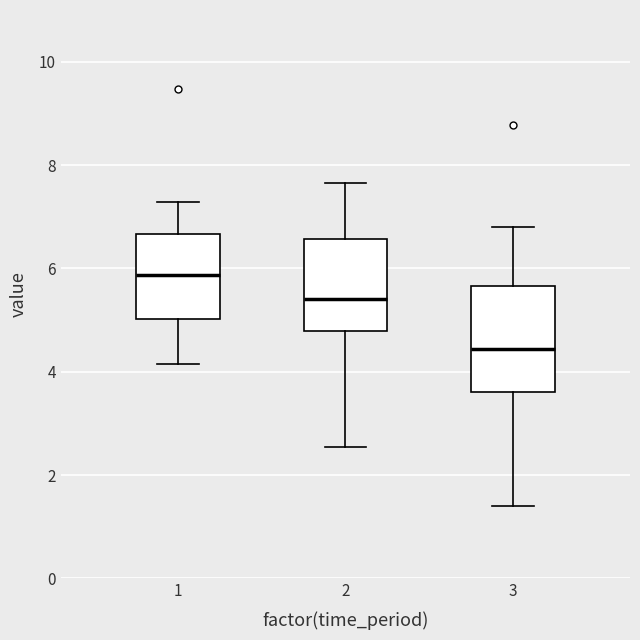

Reading left to right, transcribe this box plot: for each box, give where its median line is, the range the box spans, and where its two whiskers end, as read against the y-axis. The values are not printed on the chart, so give them approximately, as read against the axis.

1: median 5.8, box 5.0 to 6.6, whiskers 4.2 to 7.2
2: median 5.4, box 4.8 to 6.6, whiskers 2.6 to 7.6
3: median 4.4, box 3.6 to 5.6, whiskers 1.4 to 6.8